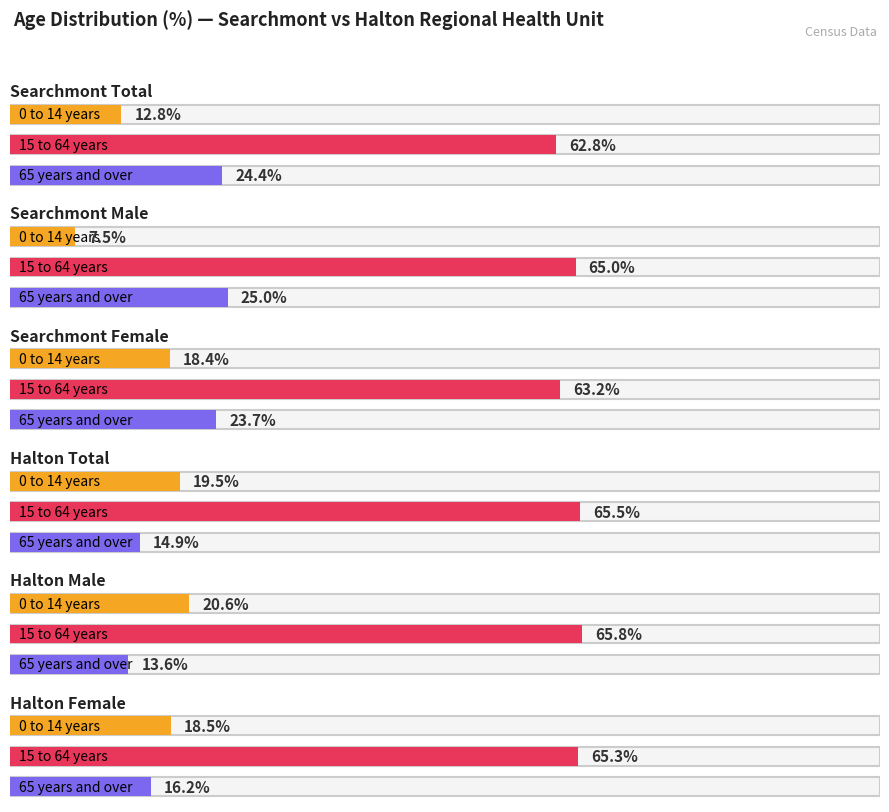

Between Searchmont Female and Halton Female, which series saw the biggest shift?

65 years and over